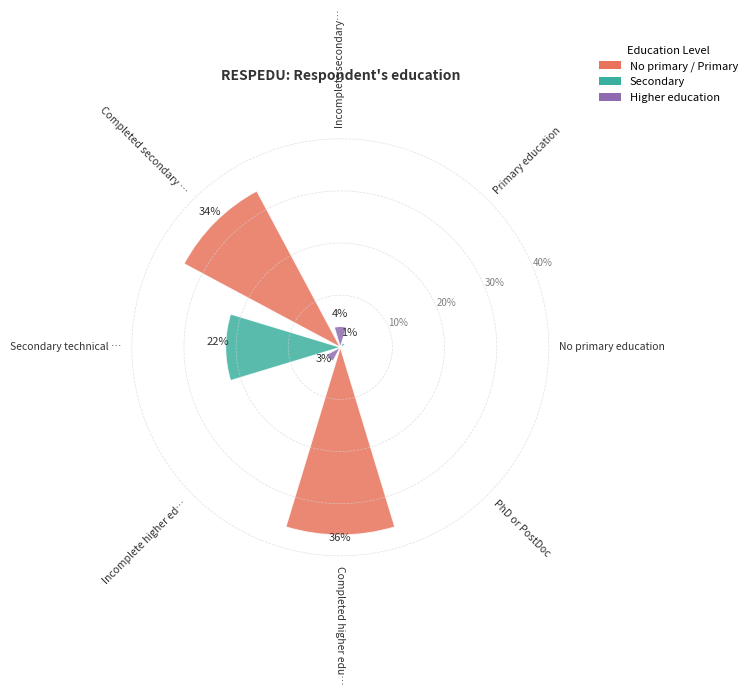

What is the sum of all values?

100